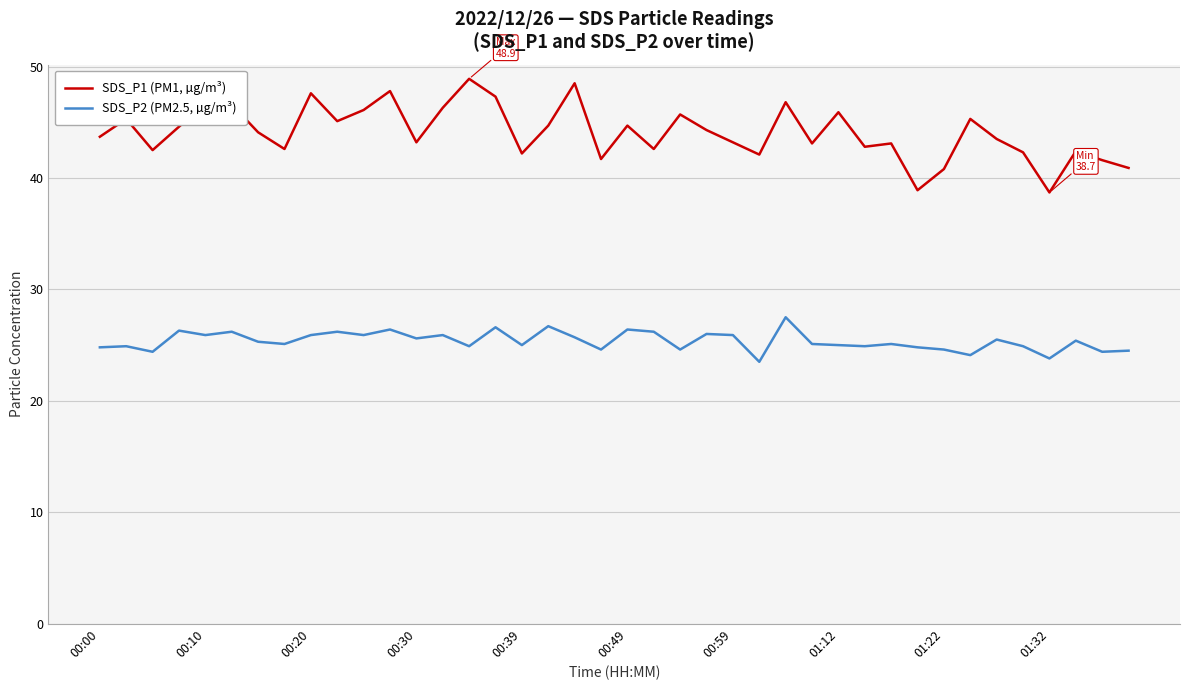

What is the minimum value for SDS_P1 (PM1, µg/m³)?

38.7